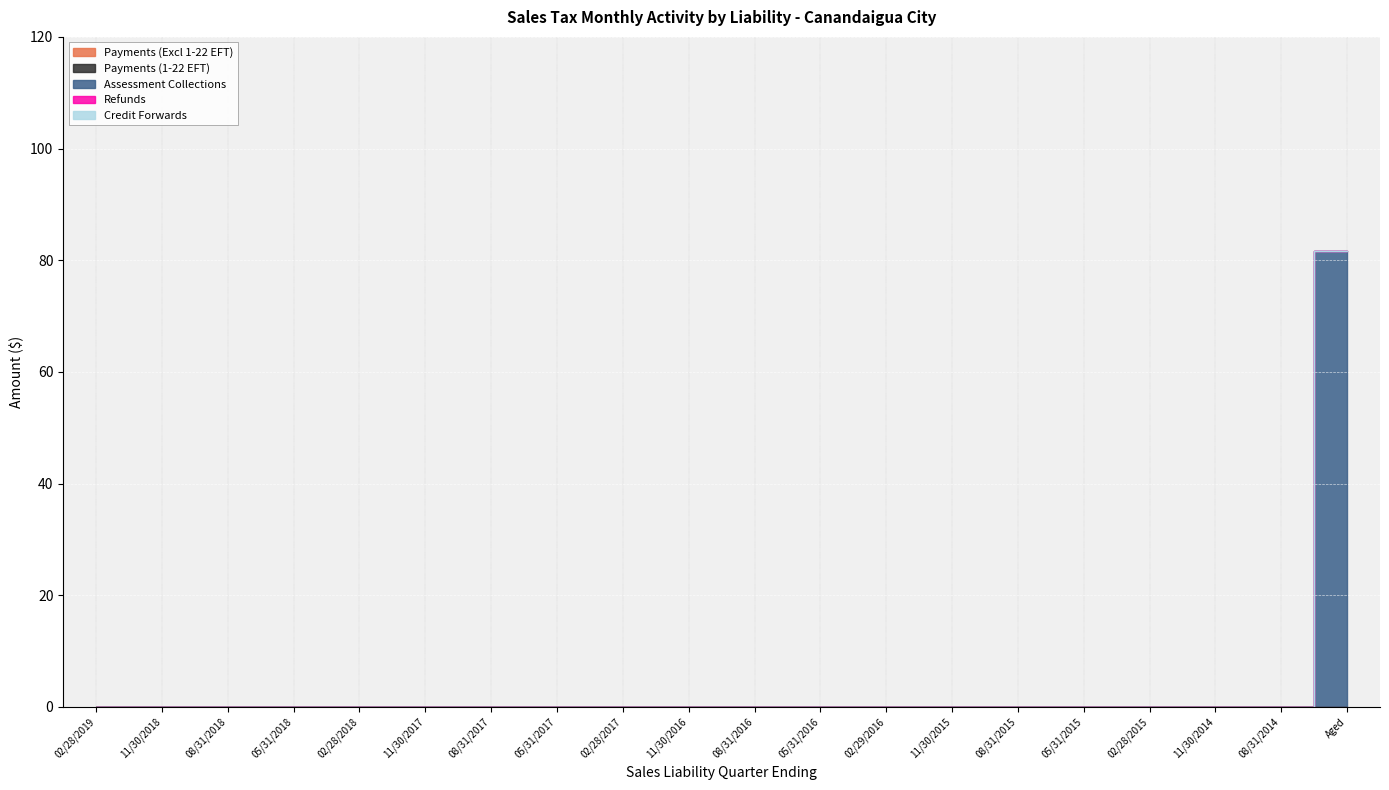

Rank the series by their maximum value, from lowest to highest.

Payments (Excl 1-22 EFT), Payments (1-22 EFT), Refunds, Credit Forwards, Assessment Collections